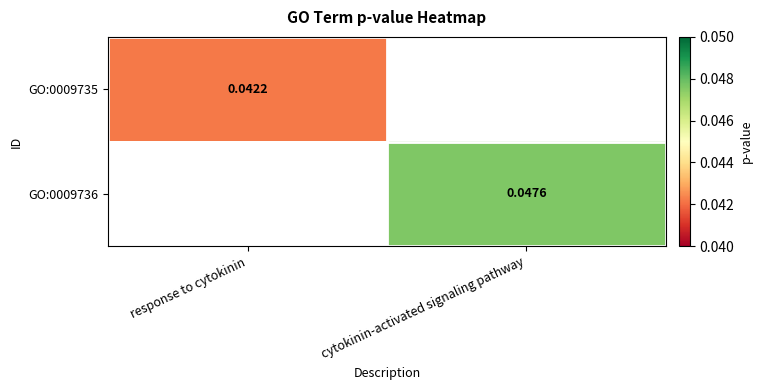

At which label does GO:0009736 reach its minimum?

response to cytokinin